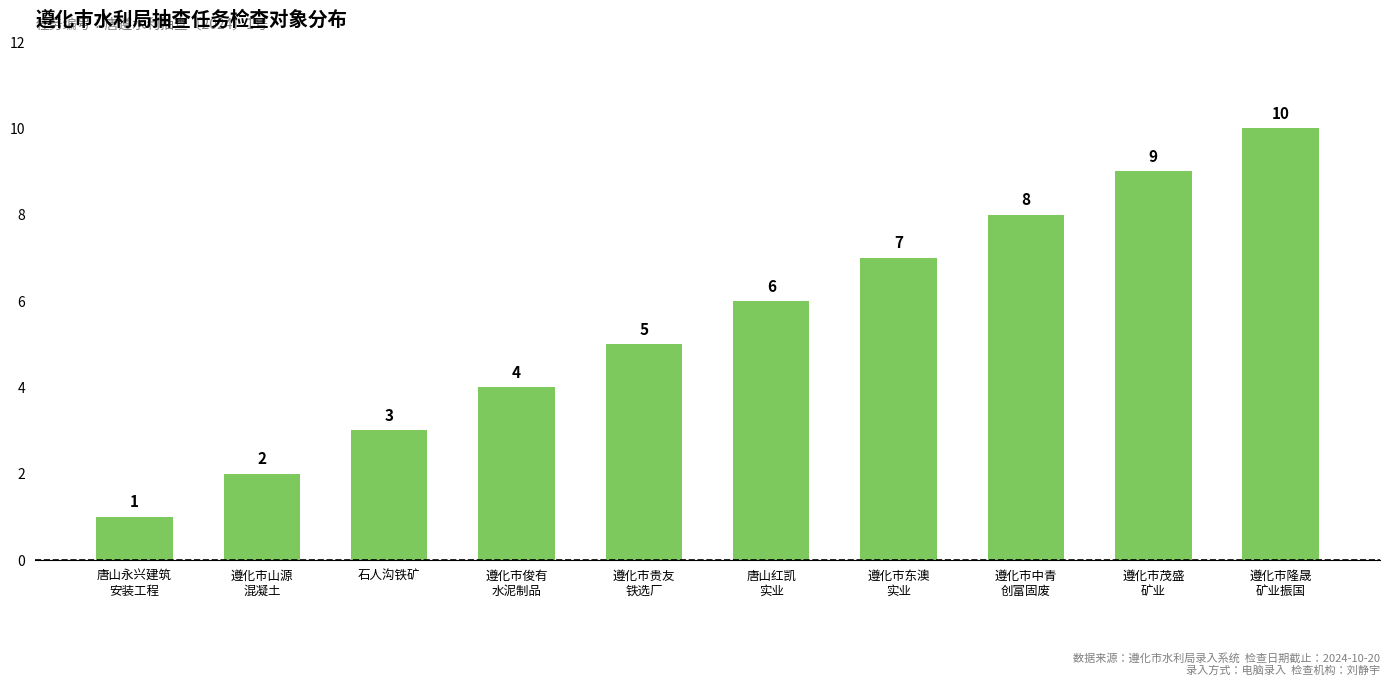

What is the value of the 5th bar from the left?

5